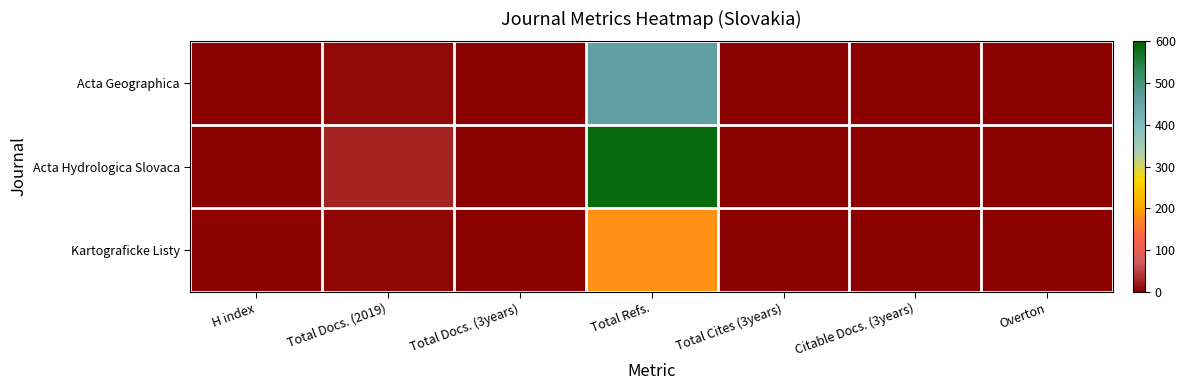

Reading right to left, what are all the values shown in this chart?

Acta Geographica: Overton=0	Citable Docs. (3years)=0	Total Cites (3years)=0	Total Refs.=460	Total Docs. (3years)=0	Total Docs. (2019)=9	H index=2
Acta Hydrologica Slovaca: Overton=0	Citable Docs. (3years)=0	Total Cites (3years)=0	Total Refs.=587	Total Docs. (3years)=0	Total Docs. (2019)=26	H index=4
Kartograficke Listy: Overton=0	Citable Docs. (3years)=0	Total Cites (3years)=0	Total Refs.=181	Total Docs. (3years)=0	Total Docs. (2019)=7	H index=3